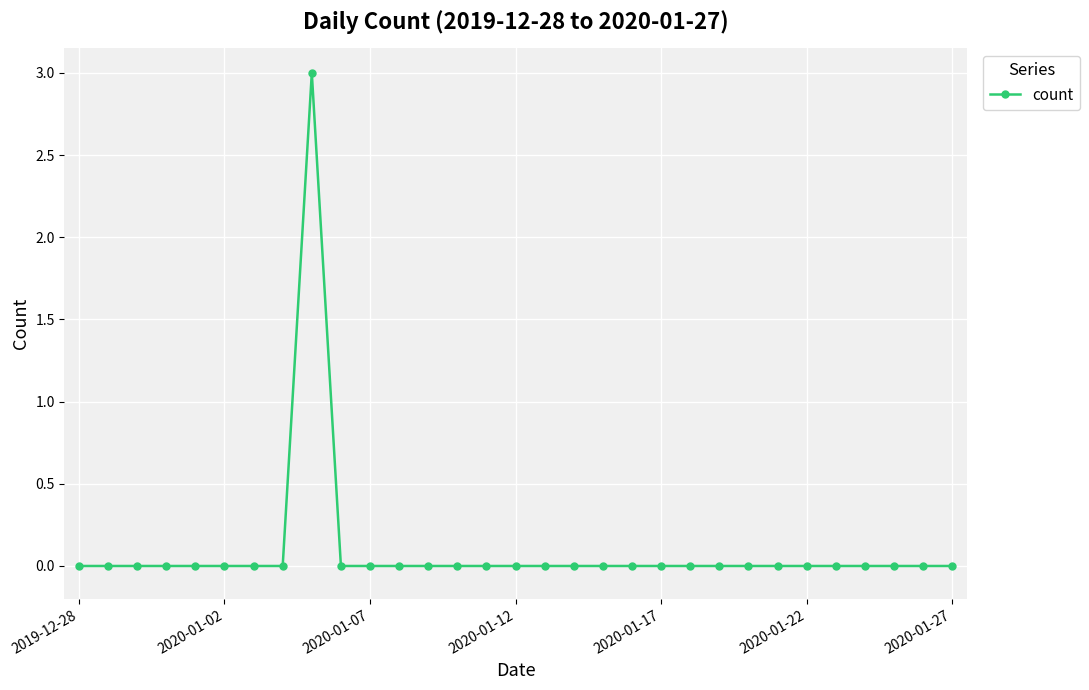

Count the values in the range 0 to 1.

30